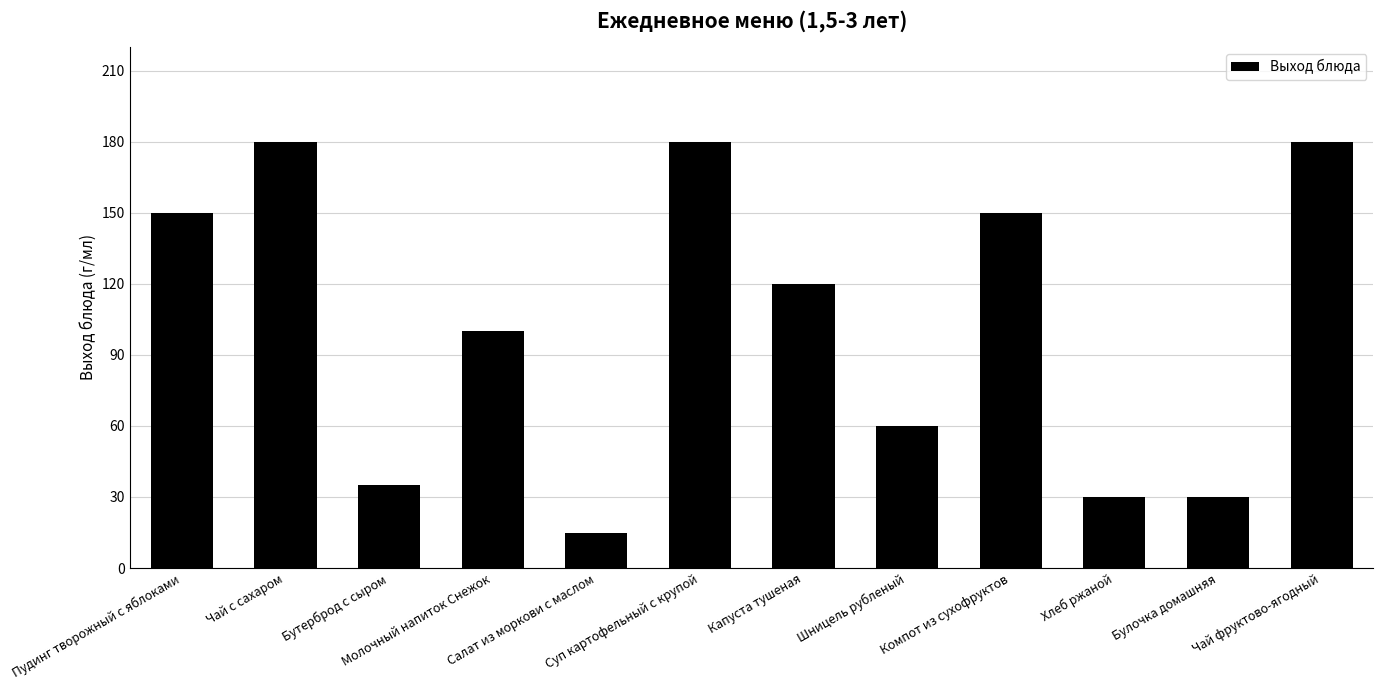

What is the sum of all values?

1230